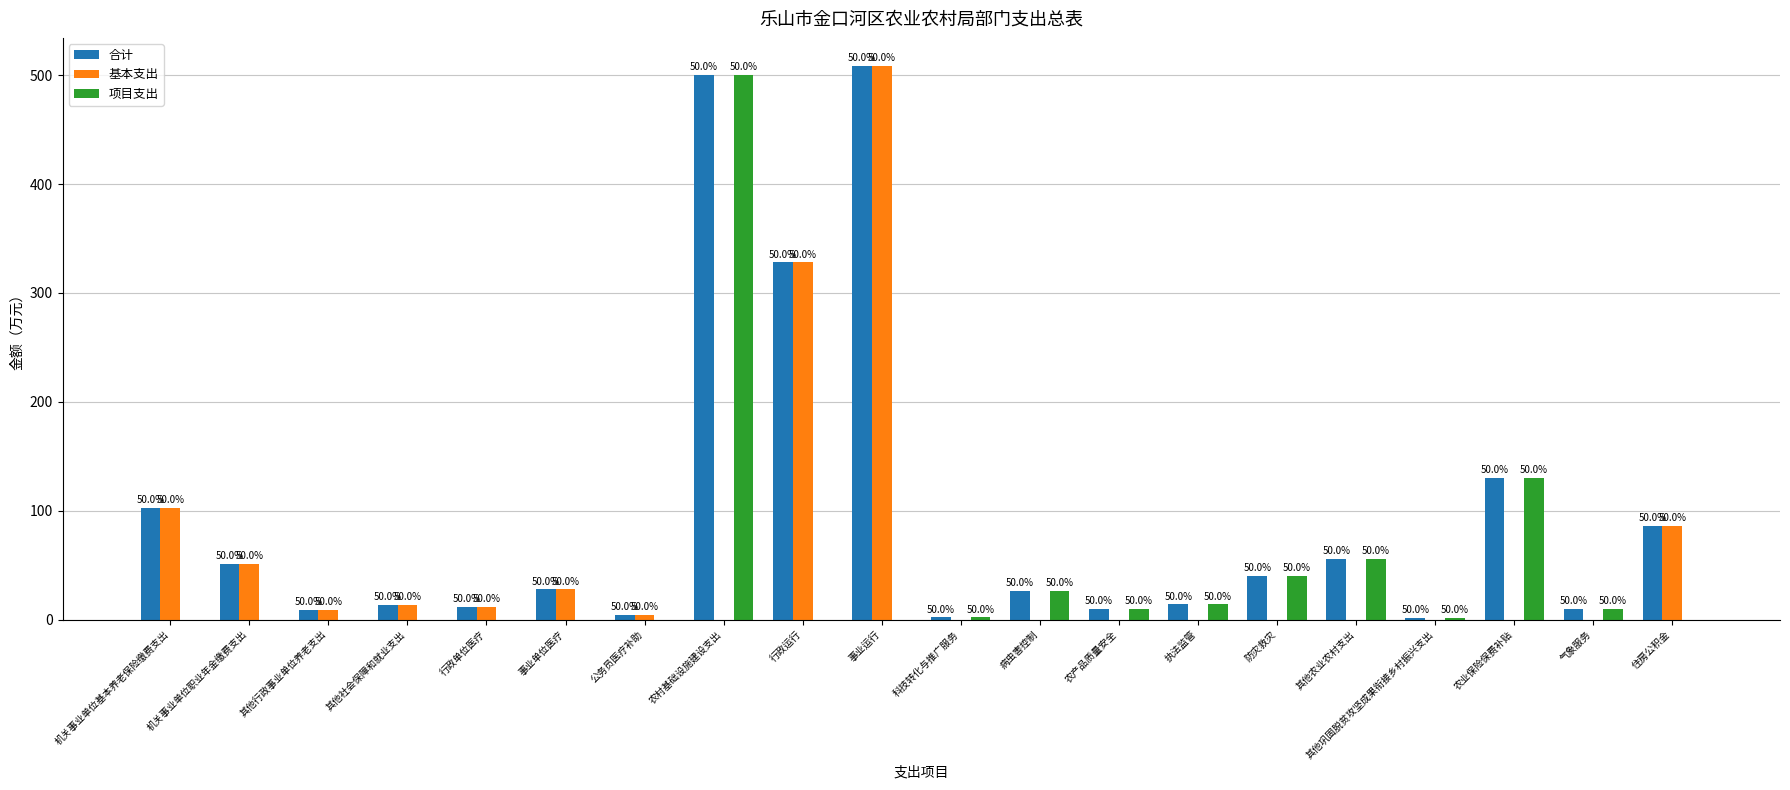

What are all the series names shown in the legend?

合计, 基本支出, 项目支出